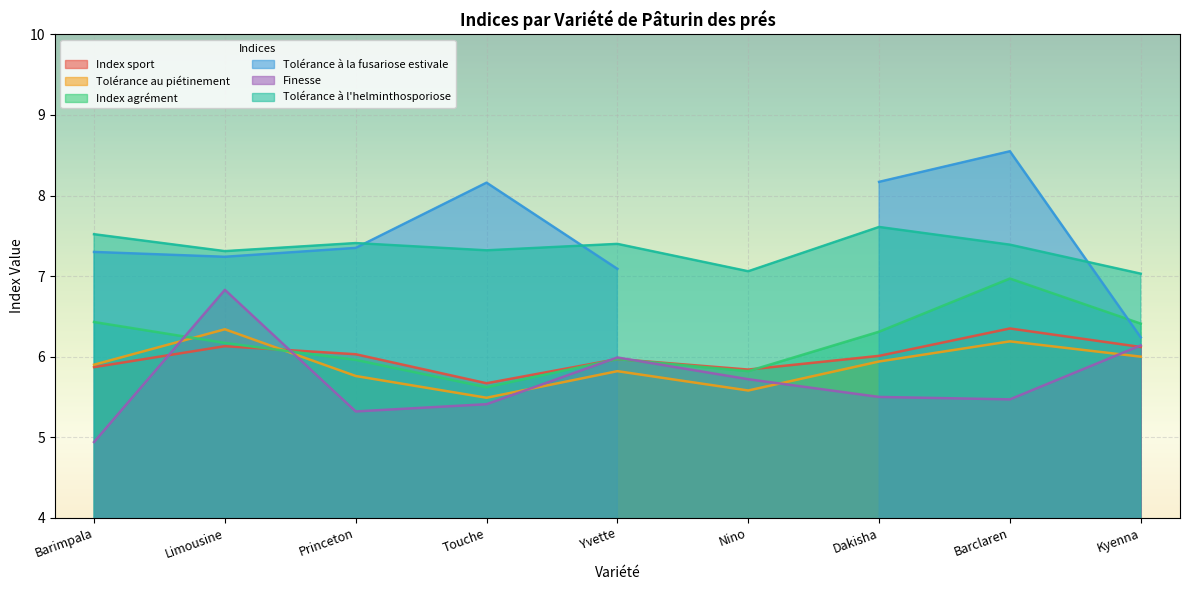

Which series changed the most between Dakisha and Barclaren?

Index agrément